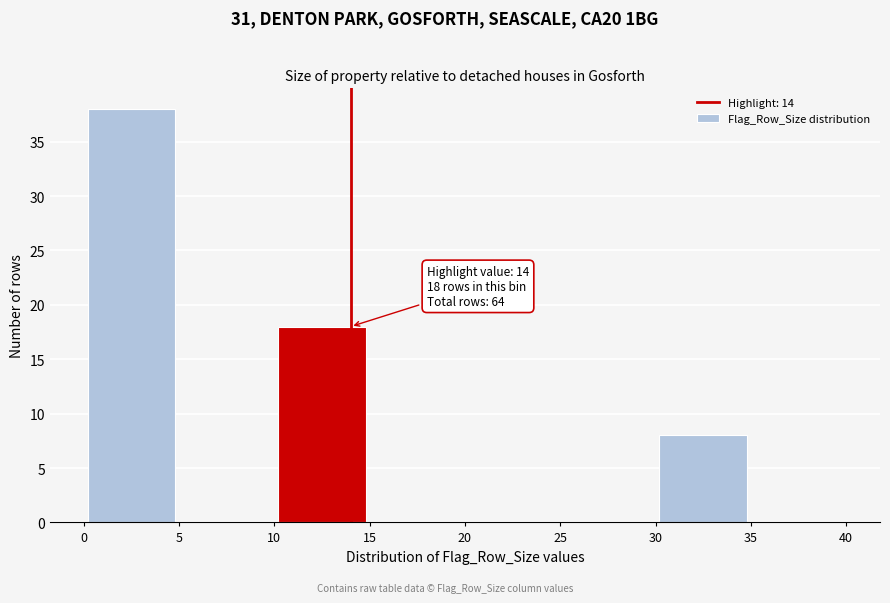

Over which range of the x-axis is the bar tallest?

0 to 5